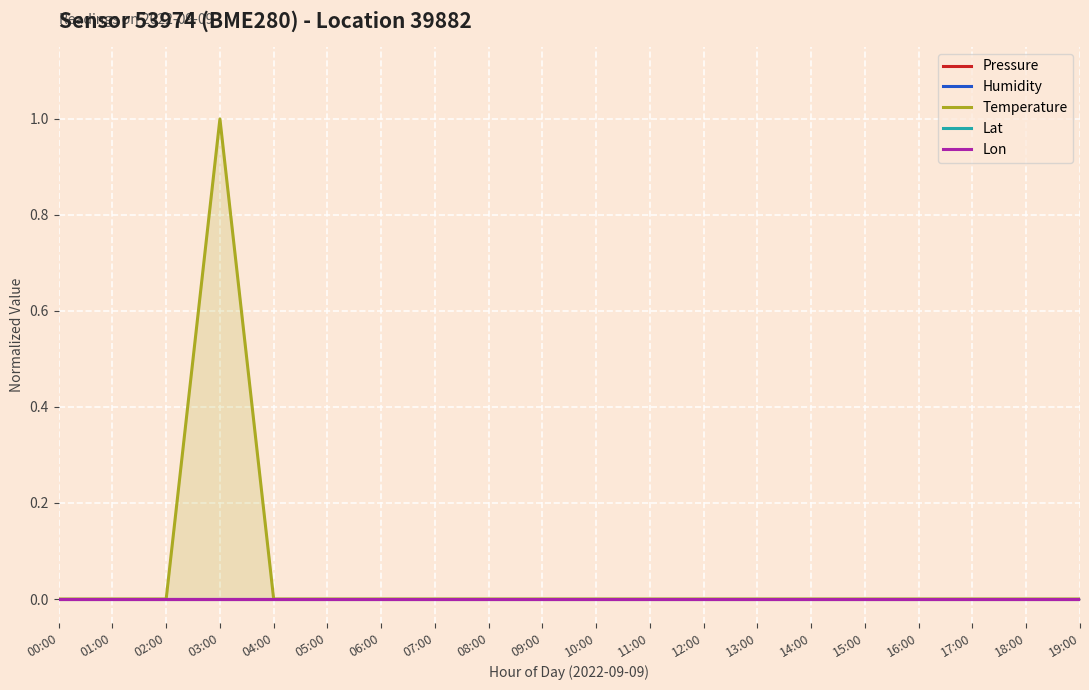

Reading left to right, list all the values displayed in this chart.

Pressure: 00:00=0	01:00=0	02:00=0	03:00=0	04:00=0	05:00=0	06:00=0	07:00=0	08:00=0	09:00=0	10:00=0	11:00=0	12:00=0	13:00=0	14:00=0	15:00=0	16:00=0	17:00=0	18:00=0	19:00=0
Humidity: 00:00=0	01:00=0	02:00=0	03:00=0	04:00=0	05:00=0	06:00=0	07:00=0	08:00=0	09:00=0	10:00=0	11:00=0	12:00=0	13:00=0	14:00=0	15:00=0	16:00=0	17:00=0	18:00=0	19:00=0
Temperature: 00:00=0	01:00=0	02:00=0	03:00=1	04:00=0	05:00=0	06:00=0	07:00=0	08:00=0	09:00=0	10:00=0	11:00=0	12:00=0	13:00=0	14:00=0	15:00=0	16:00=0	17:00=0	18:00=0	19:00=0
Lat: 00:00=0	01:00=0	02:00=0	03:00=0	04:00=0	05:00=0	06:00=0	07:00=0	08:00=0	09:00=0	10:00=0	11:00=0	12:00=0	13:00=0	14:00=0	15:00=0	16:00=0	17:00=0	18:00=0	19:00=0
Lon: 00:00=0	01:00=0	02:00=0	03:00=0	04:00=0	05:00=0	06:00=0	07:00=0	08:00=0	09:00=0	10:00=0	11:00=0	12:00=0	13:00=0	14:00=0	15:00=0	16:00=0	17:00=0	18:00=0	19:00=0